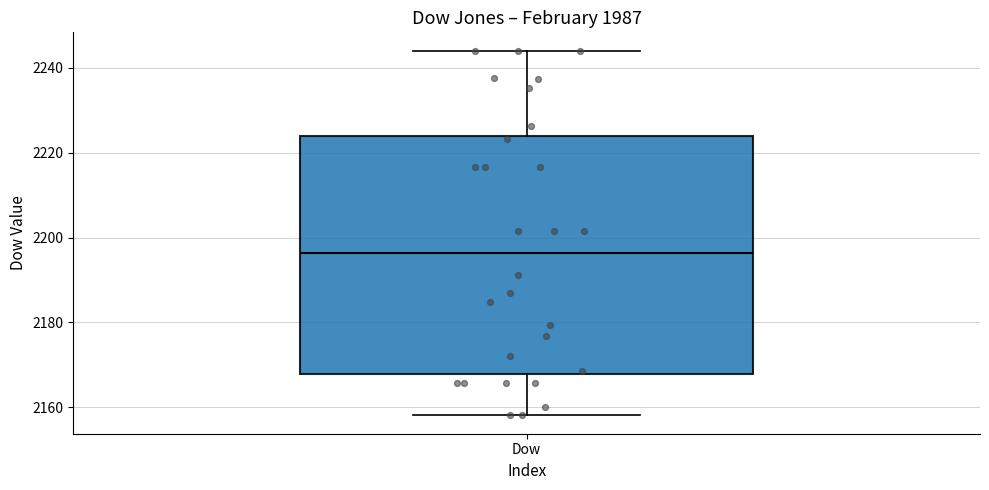

Read this box plot against the y-axis: the position of the median line, the range covered by the box, and the ends of both whiskers. The values are not printed on the chart, so give them approximately, as read against the axis.

median 2196, box 2168 to 2224, whiskers 2158 to 2244